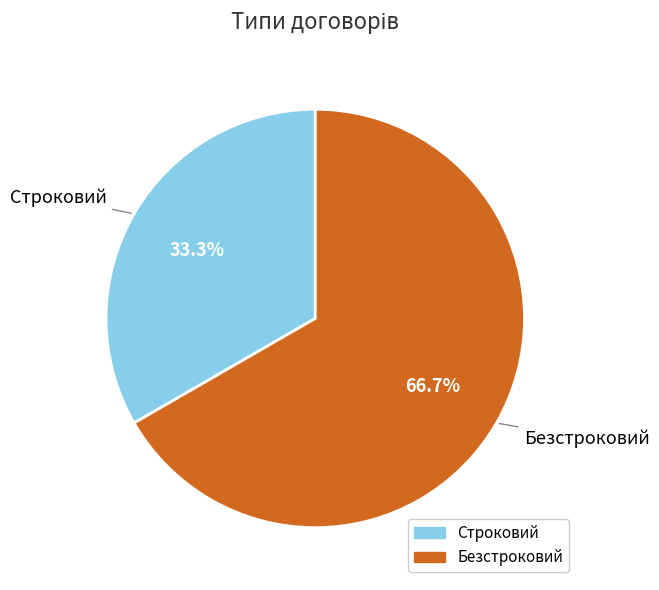

Is it true that Безстроковий is 73% of the pie?

False